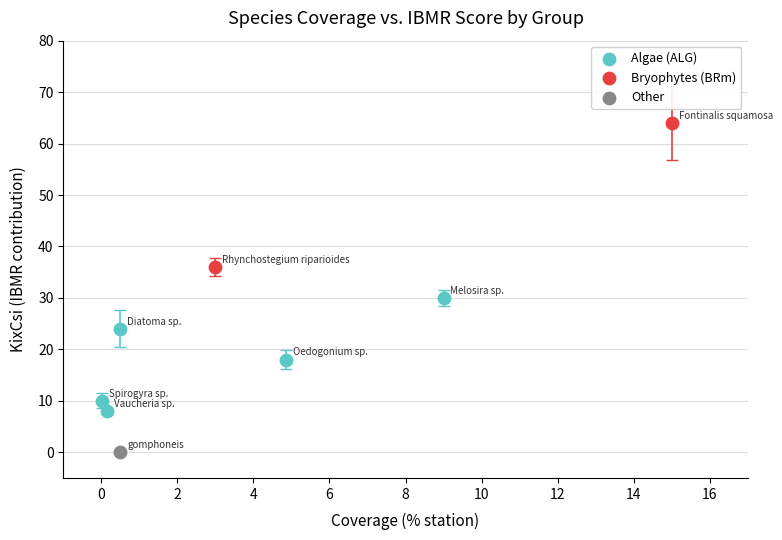

What are all the series names shown in the legend?

Algae (ALG), Bryophytes (BRm), Other